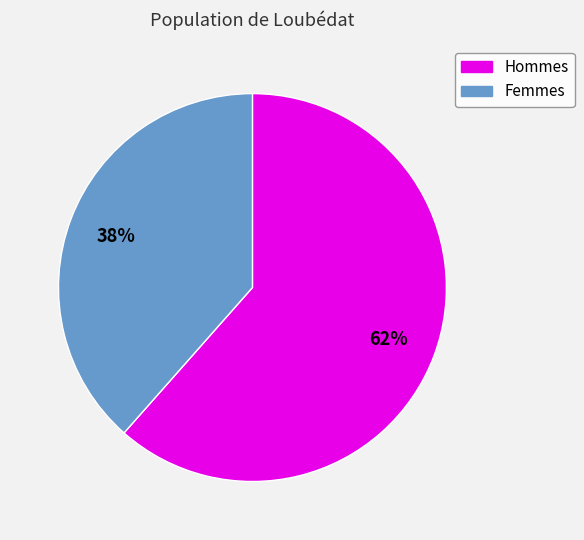

Is there a majority slice in this chart?

Yes